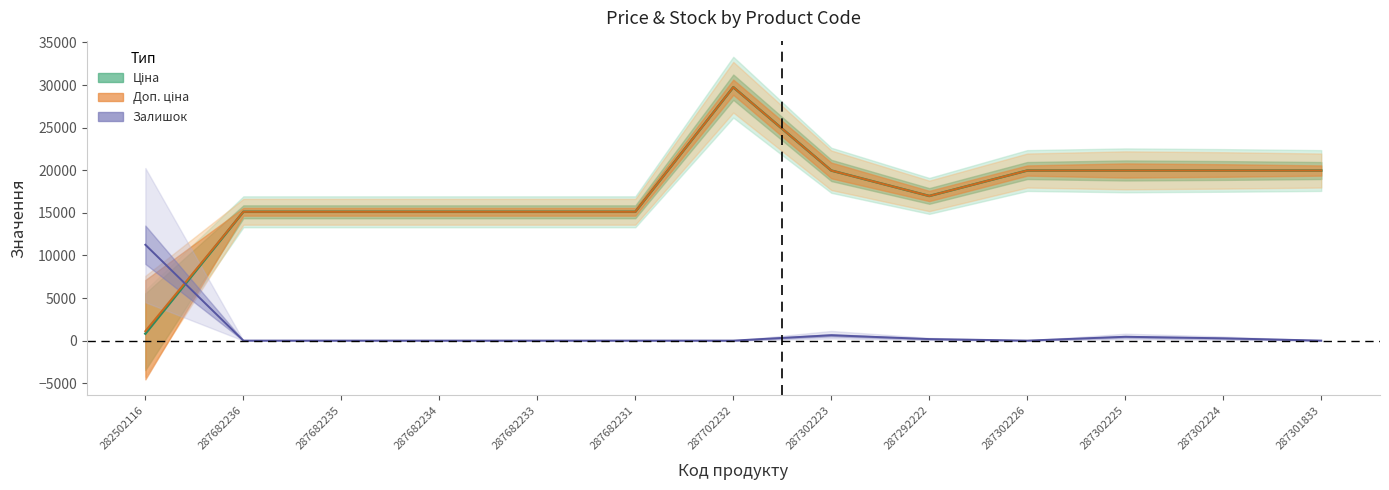

How many lines are shown in the chart?

3